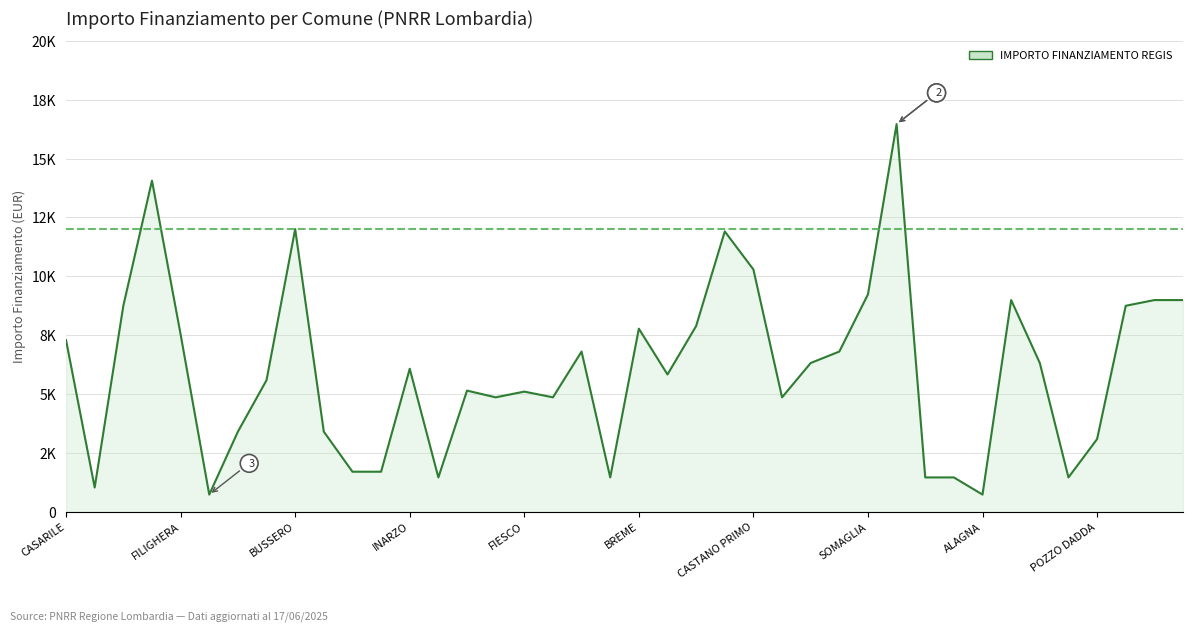

Is this an area chart (filled region under the line)?

Yes